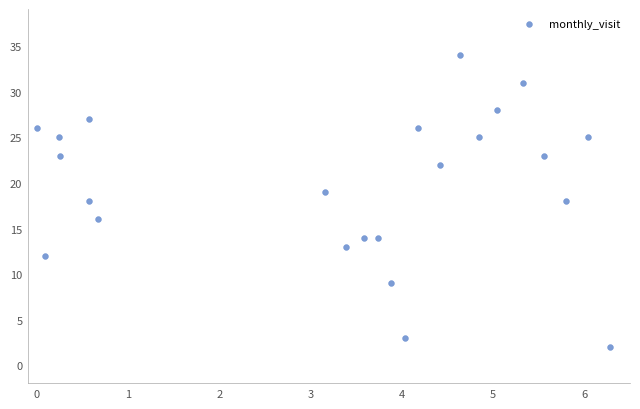

What is the range of Y values (max minus min)?

32